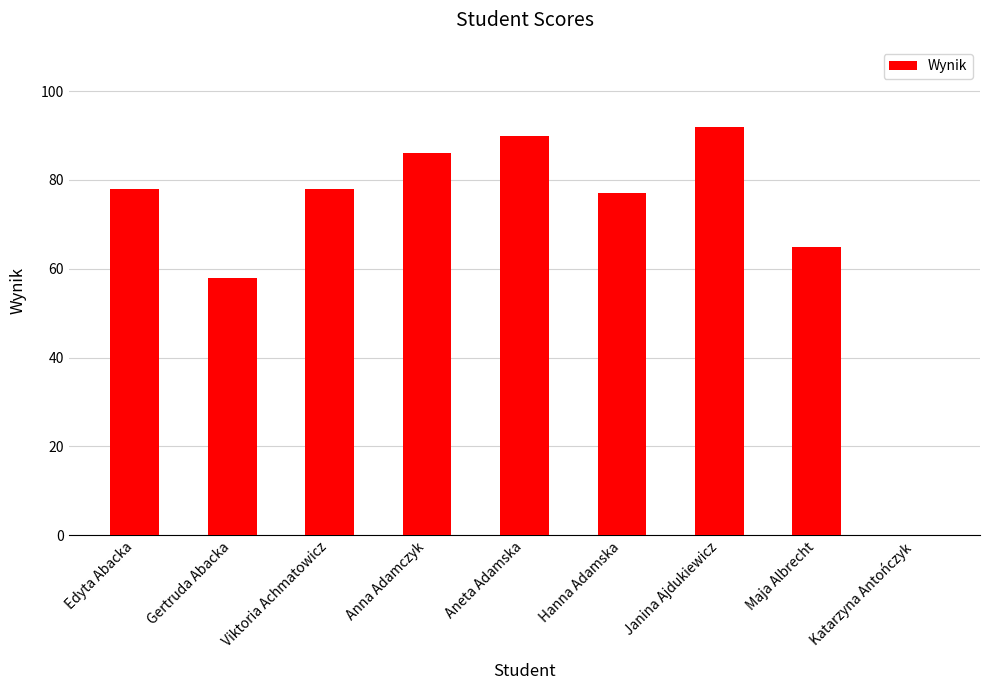

Is it true that the value at Hanna Adamska is 36?

False